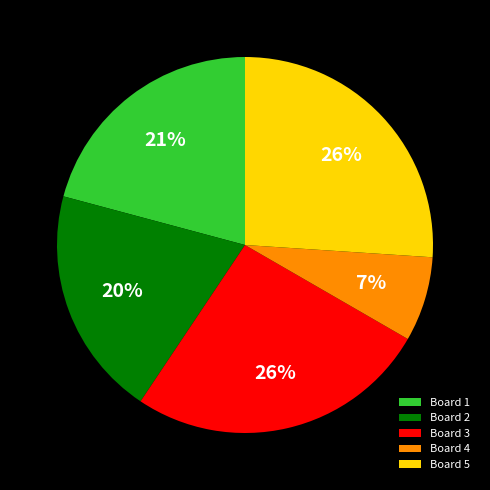

Which has a higher value, Board 3 or Board 1?

Board 3